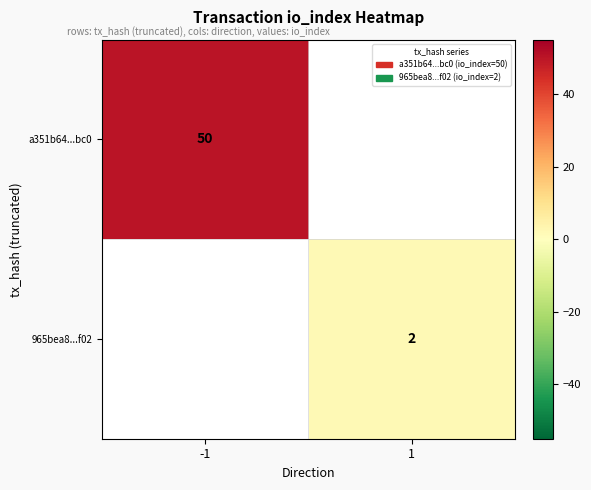

Count the number of categories in the chart.

2